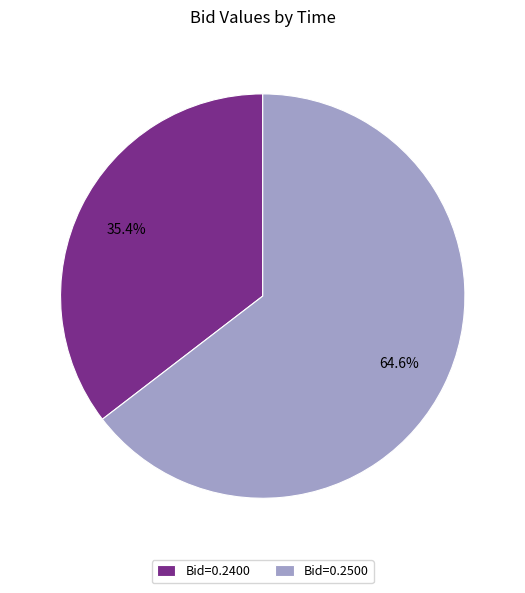

How many segments does this pie chart have?

2